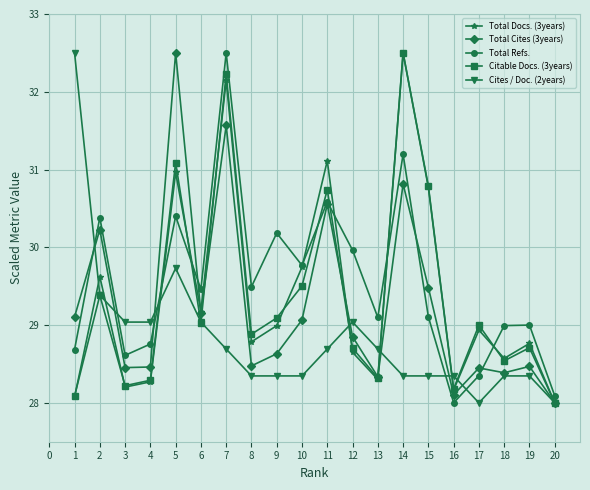

At which label does Citable Docs. (3years) reach its peak?

14